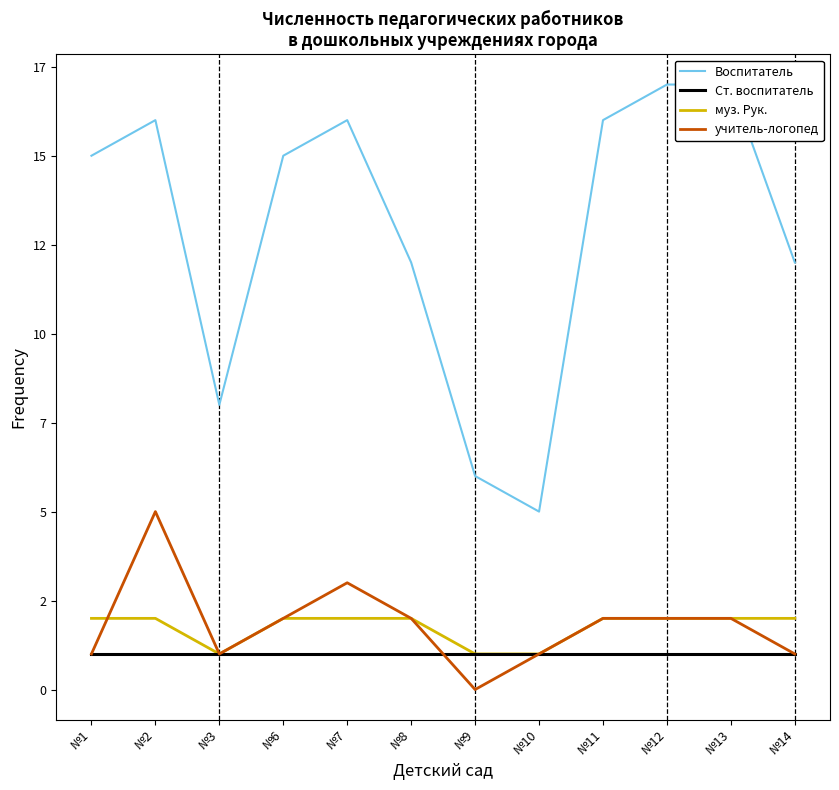

What is the value of the муз. Рук. point at the 8th from the left?

1